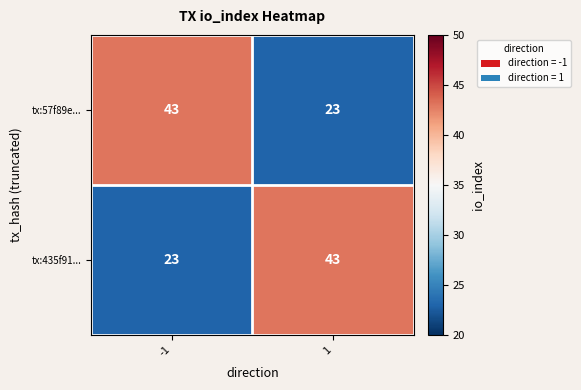

The tx:435f91... series shows 23 at -1. True or false?

True